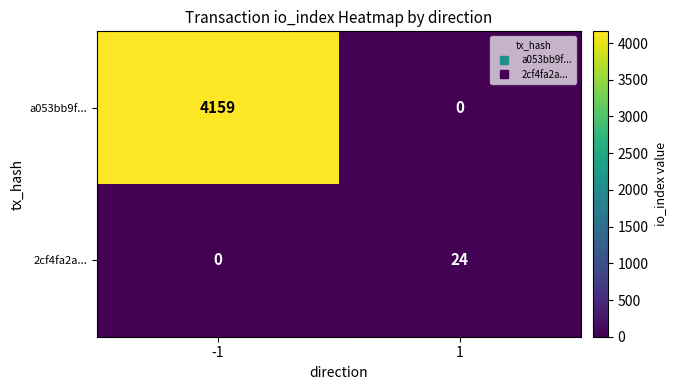

List the series in order of their peak value, lowest first.

2cf4fa2a..., a053bb9f...